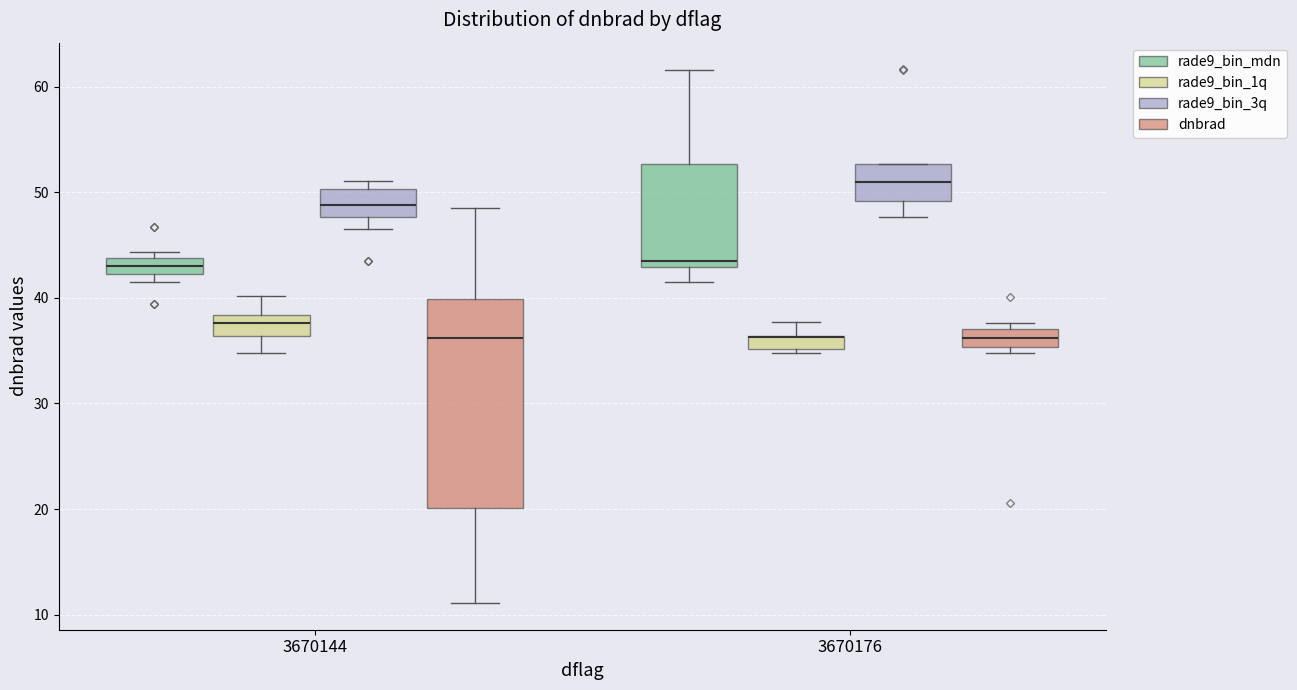

Comparing the boxes themselves (not the whiskers), which one is the tallest?

3670144 (dnbrad)